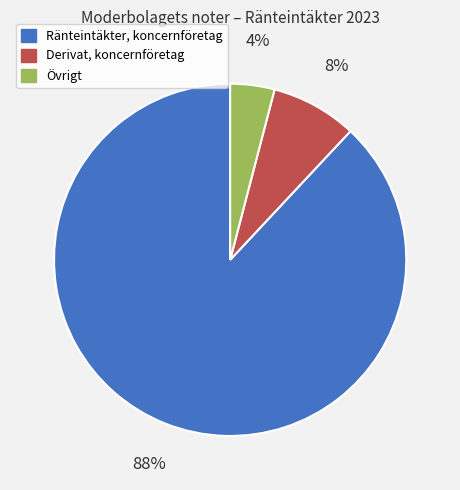

Combined, do Ränteintäkter, koncernföretag and Övrigt account for over 50%?

Yes